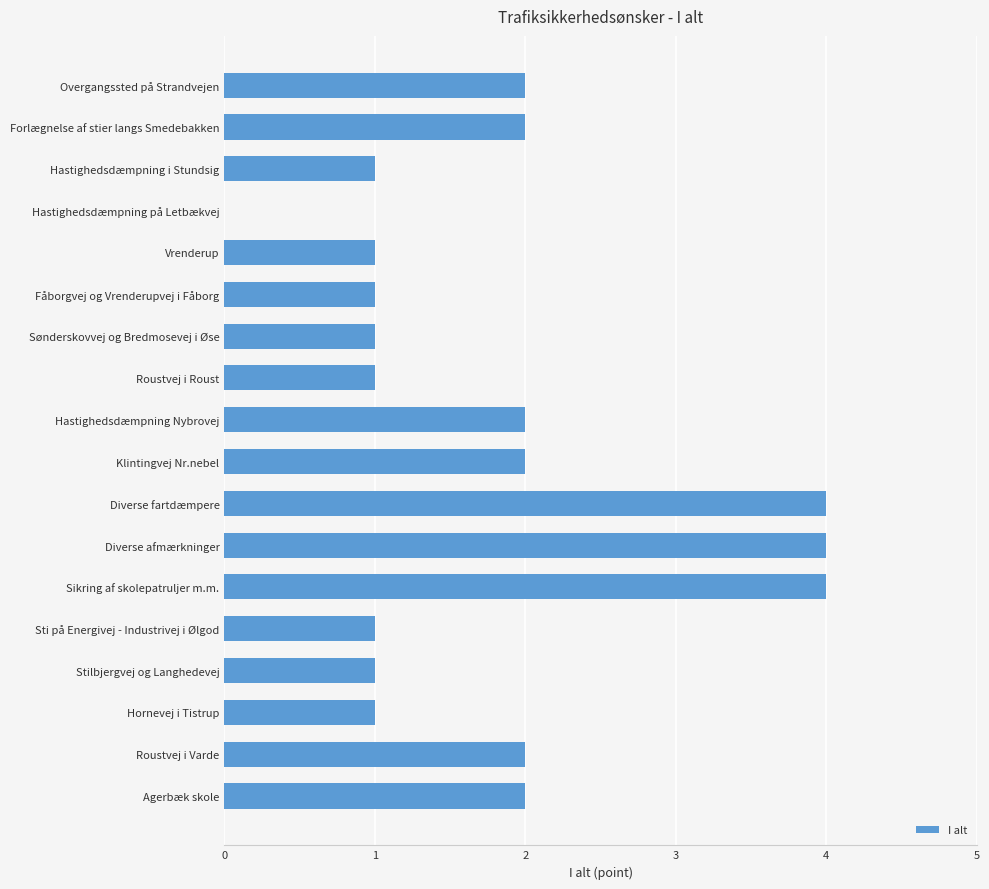

Reading bottom to top, list all the values displayed in this chart.

Agerbæk skole=2	Roustvej i Varde=2	Hornevej i Tistrup=1	Stilbjergvej og Langhedevej=1	Sti på Energivej - Industrivej i Ølgod=1	Sikring af skolepatruljer m.m.=4	Diverse afmærkninger=4	Diverse fartdæmpere=4	Klintingvej Nr.nebel=2	Hastighedsdæmpning Nybrovej=2	Roustvej i Roust=1	Sønderskovvej og Bredmosevej i Øse=1	Fåborgvej og Vrenderupvej i Fåborg=1	Vrenderup=1	Hastighedsdæmpning på Letbækvej=0	Hastighedsdæmpning i Stundsig=1	Forlægnelse af stier langs Smedebakken=2	Overgangssted på Strandvejen=2